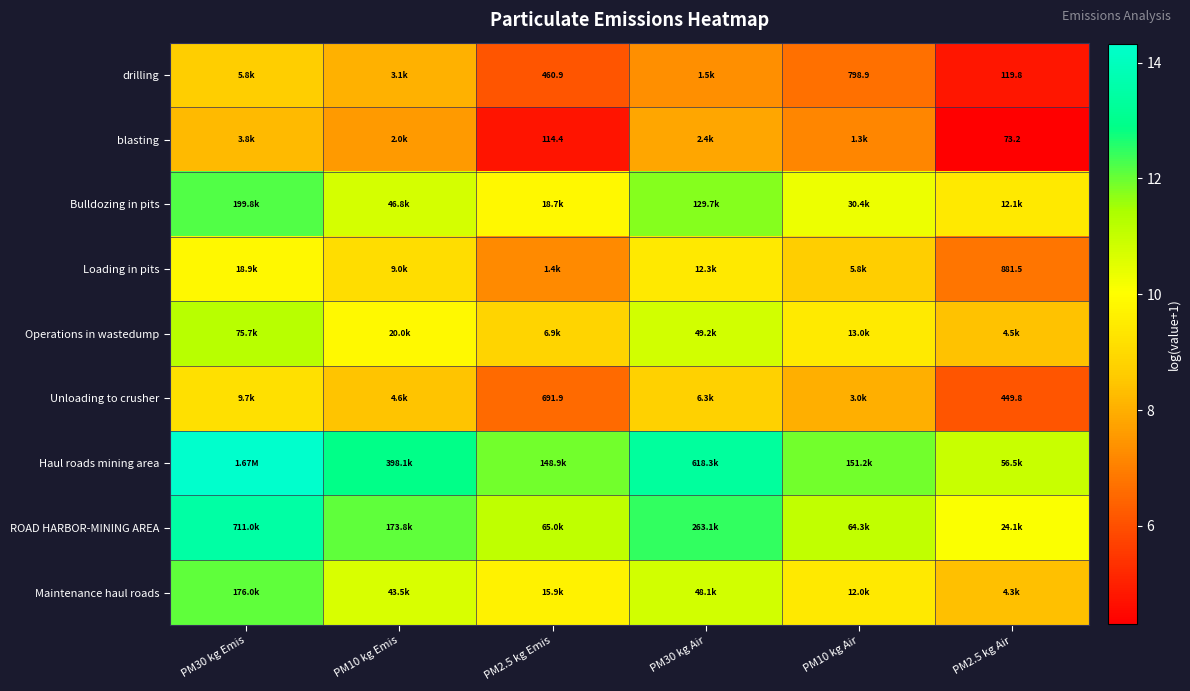

True or false: Loading in pits has a value of 2.8 at PM30 kg Air.

False